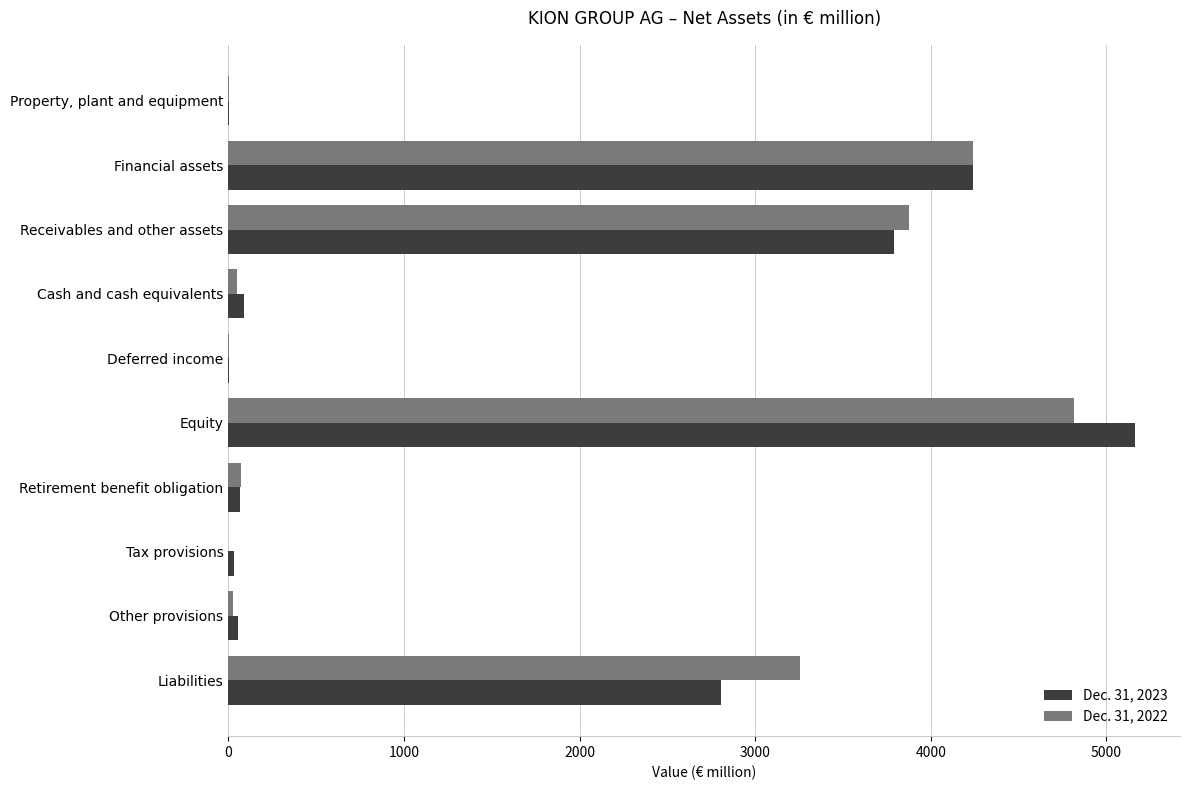

What is the greatest value displayed?

5161.2